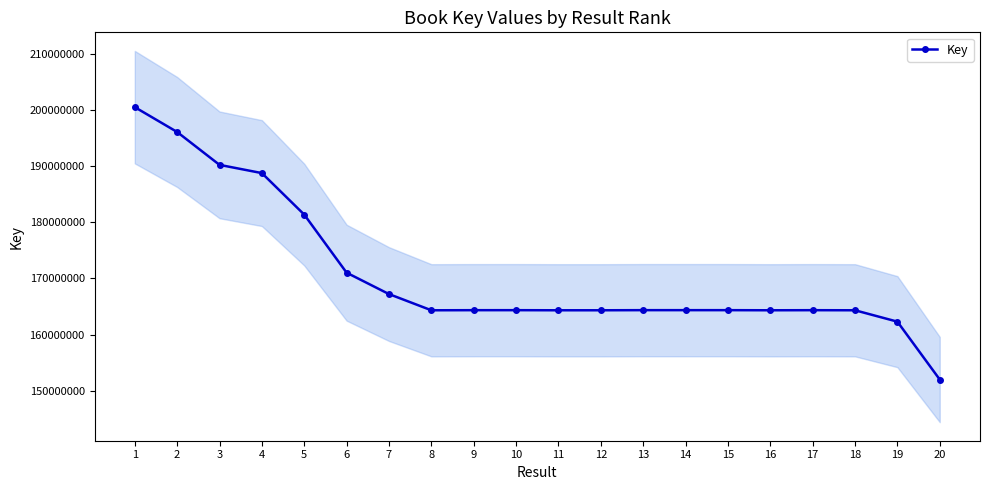

At which category does the chart reach its peak across all series?

1